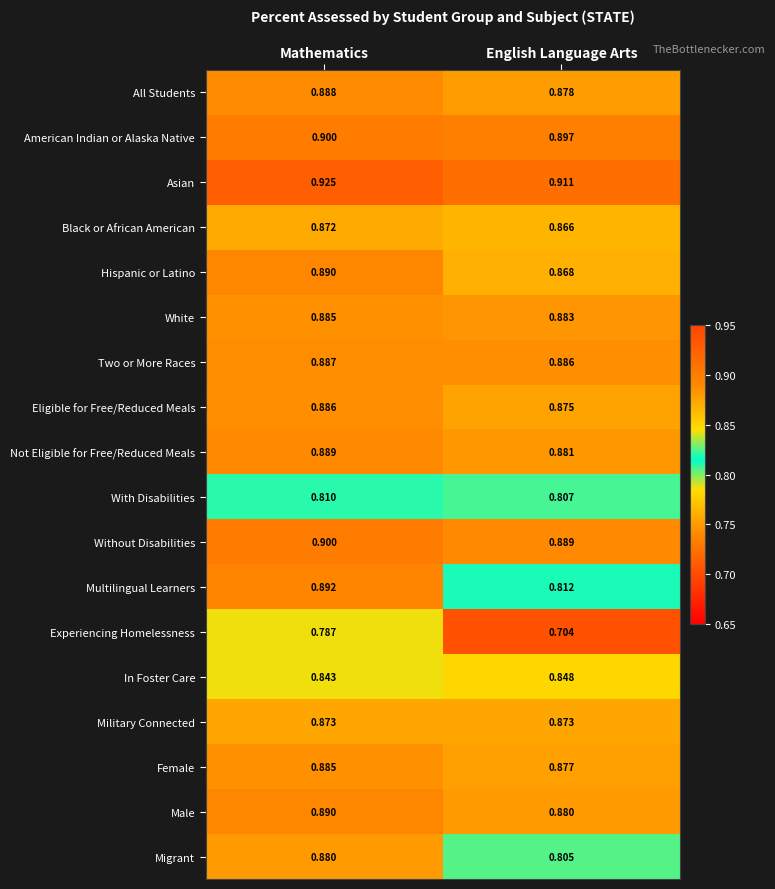

Where is Not Eligible for Free/Reduced Meals nearest to the value 0?

English Language Arts